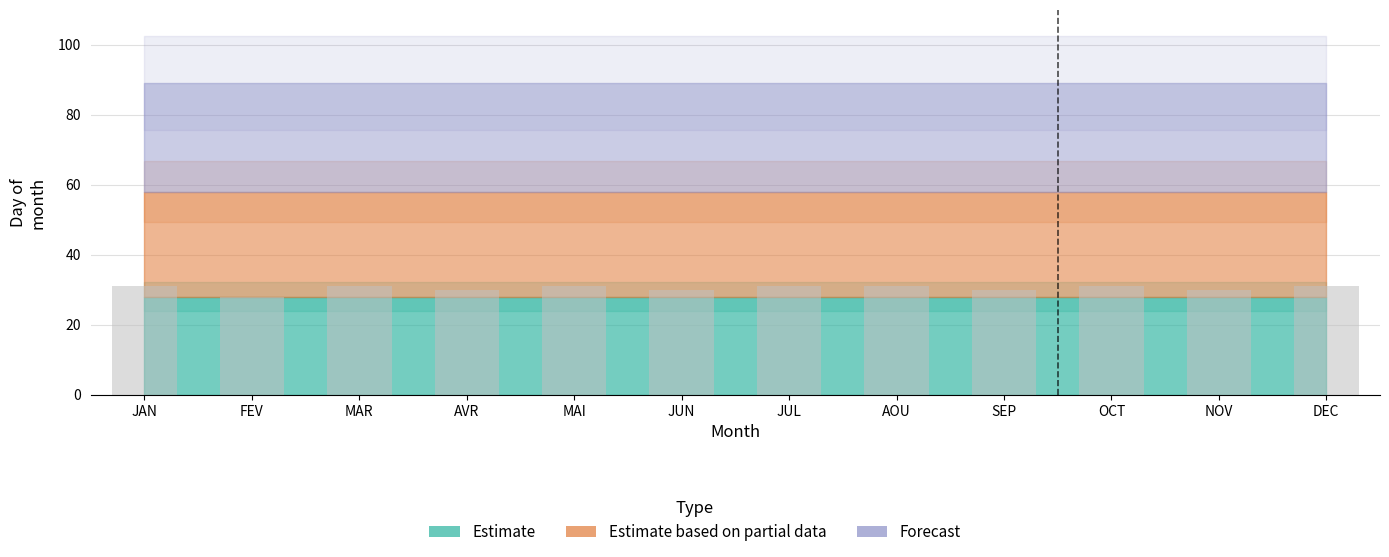

What is the value of the 11th bar from the left?

30